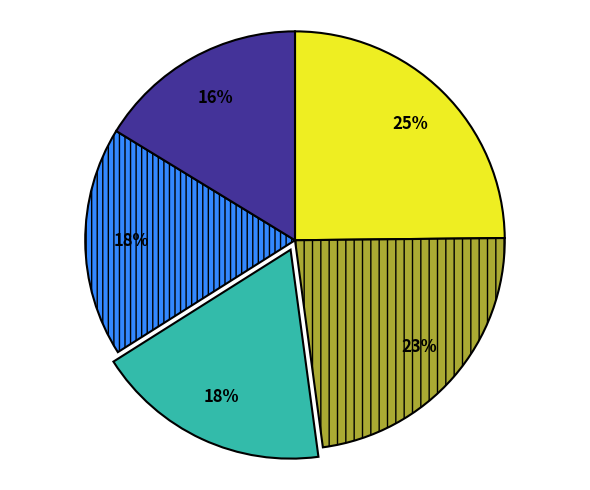

Is there any slice that represents more than half of the pie?

No